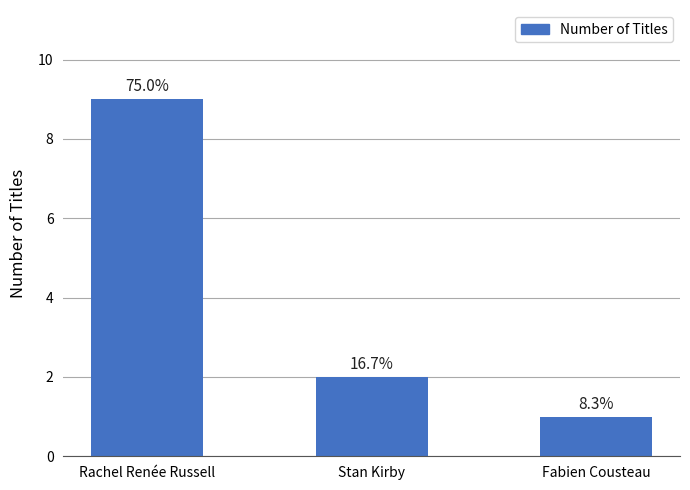

How many bars are there in total?

3